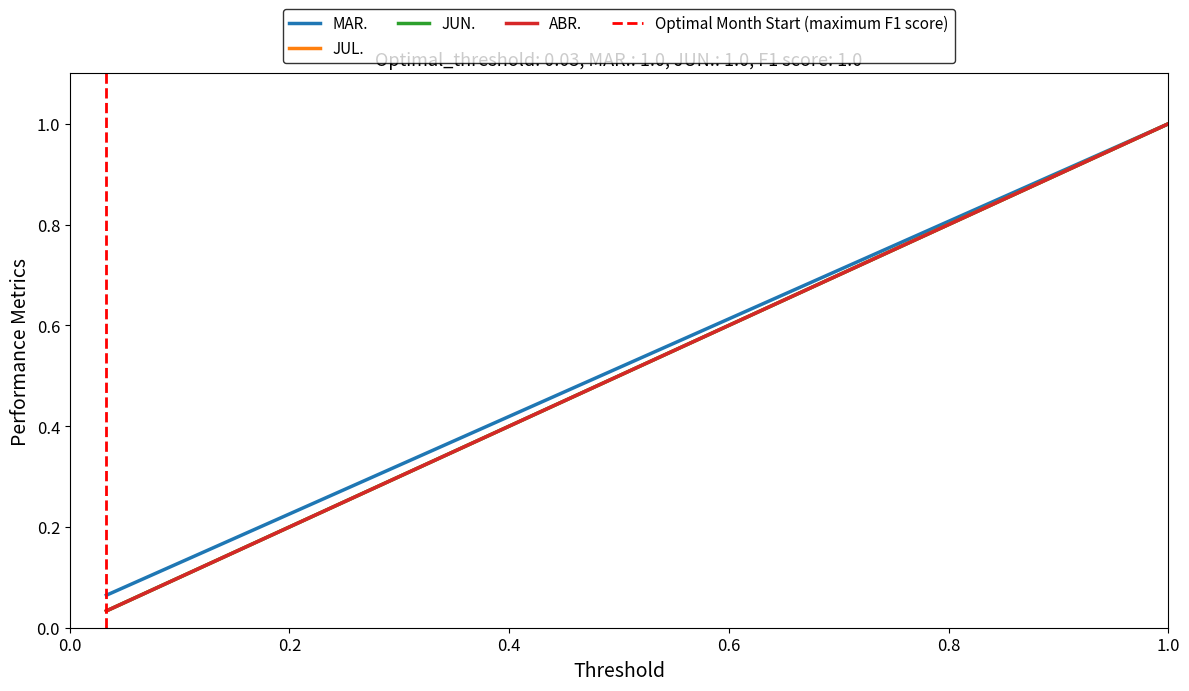

True or false: ABR. and JUN. cross at least once.

False